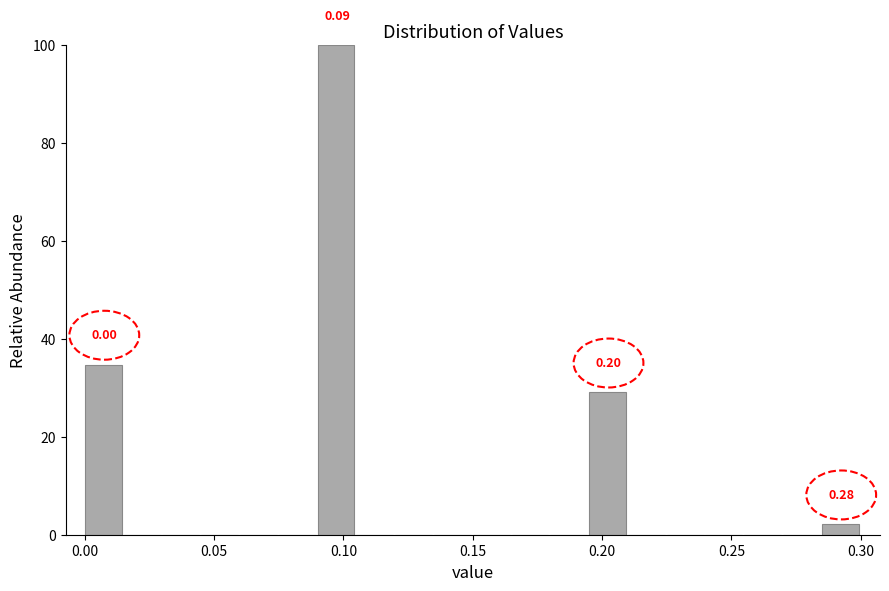

Read against the x-axis, roughly where is the centre of the tallest bar?

0.095